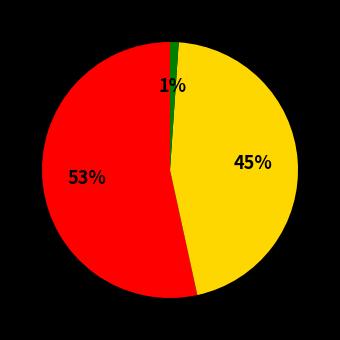

Is there a majority slice in this chart?

Yes